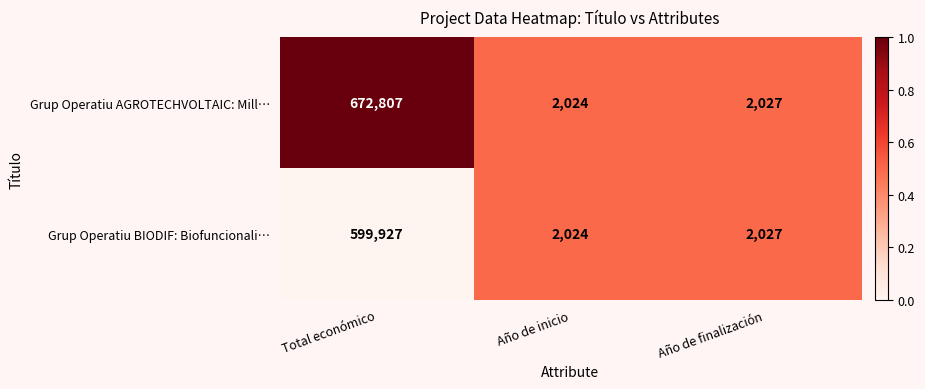

Reading left to right, transcribe all the data shown in this chart.

Grup Operatiu AGROTECHVOLTAIC: Mill…: Total económico=672807	Año de inicio=2024	Año de finalización=2027
Grup Operatiu BIODIF: Biofuncionali…: Total económico=599927	Año de inicio=2024	Año de finalización=2027